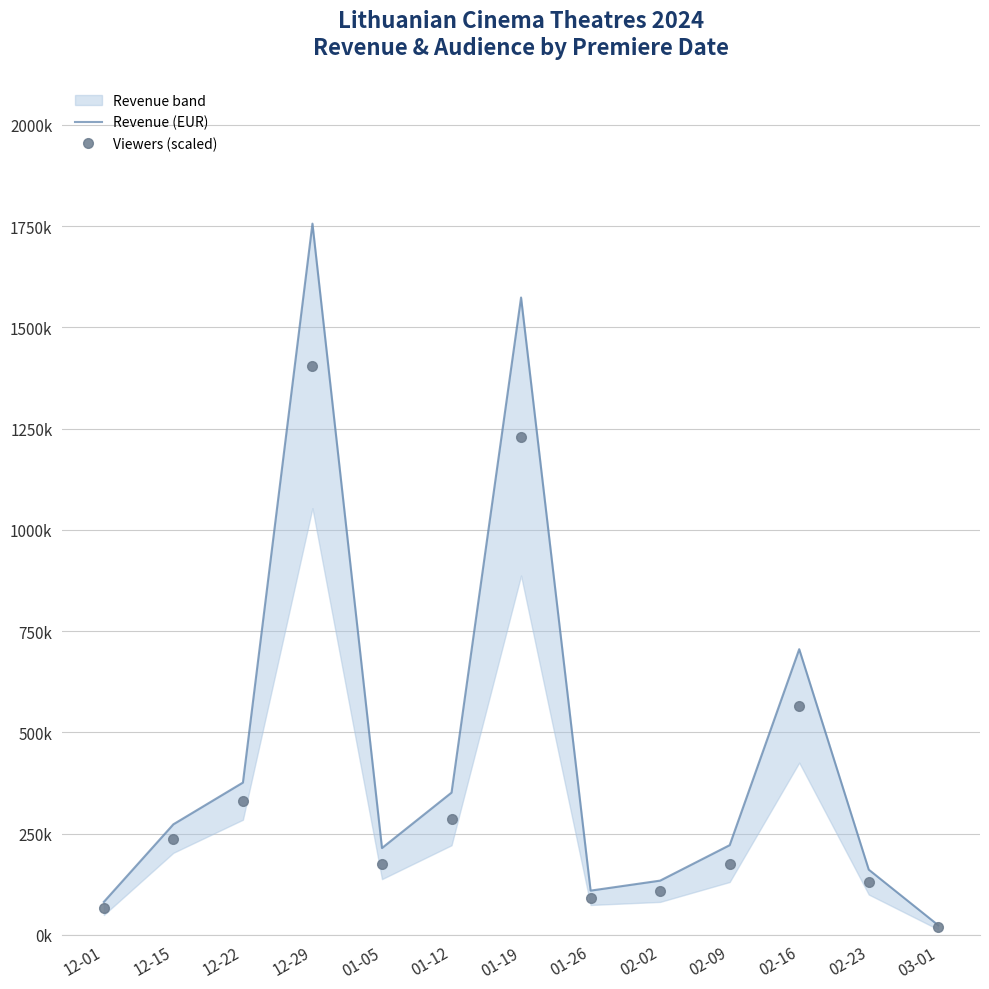

What is the value of the Viewers (scaled) point at the 3rd from the left?

330194.1